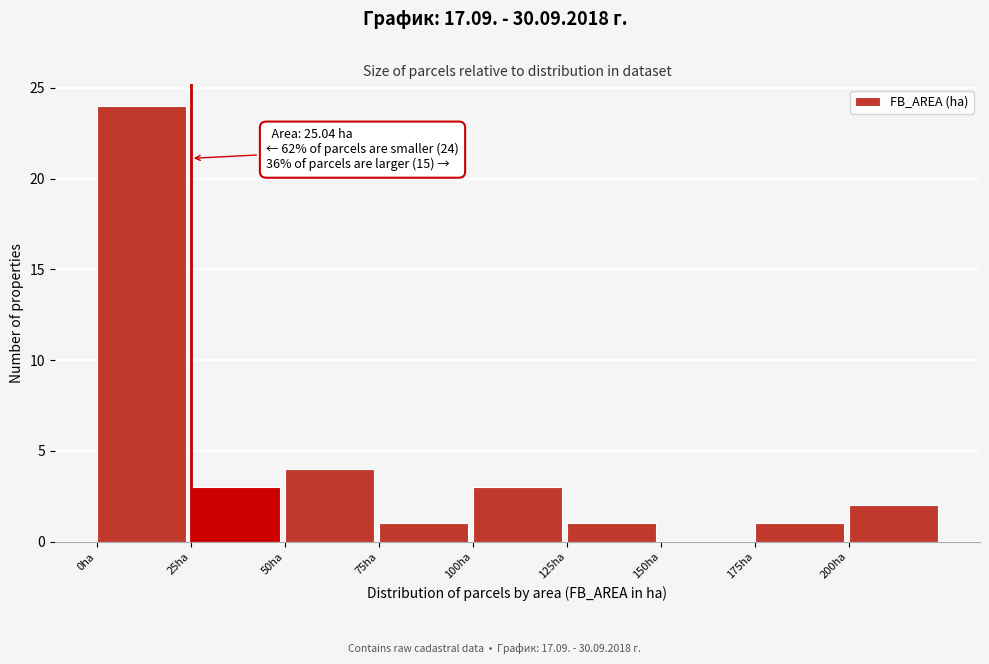

Which range on the x-axis has the tallest bar?

0 to 25